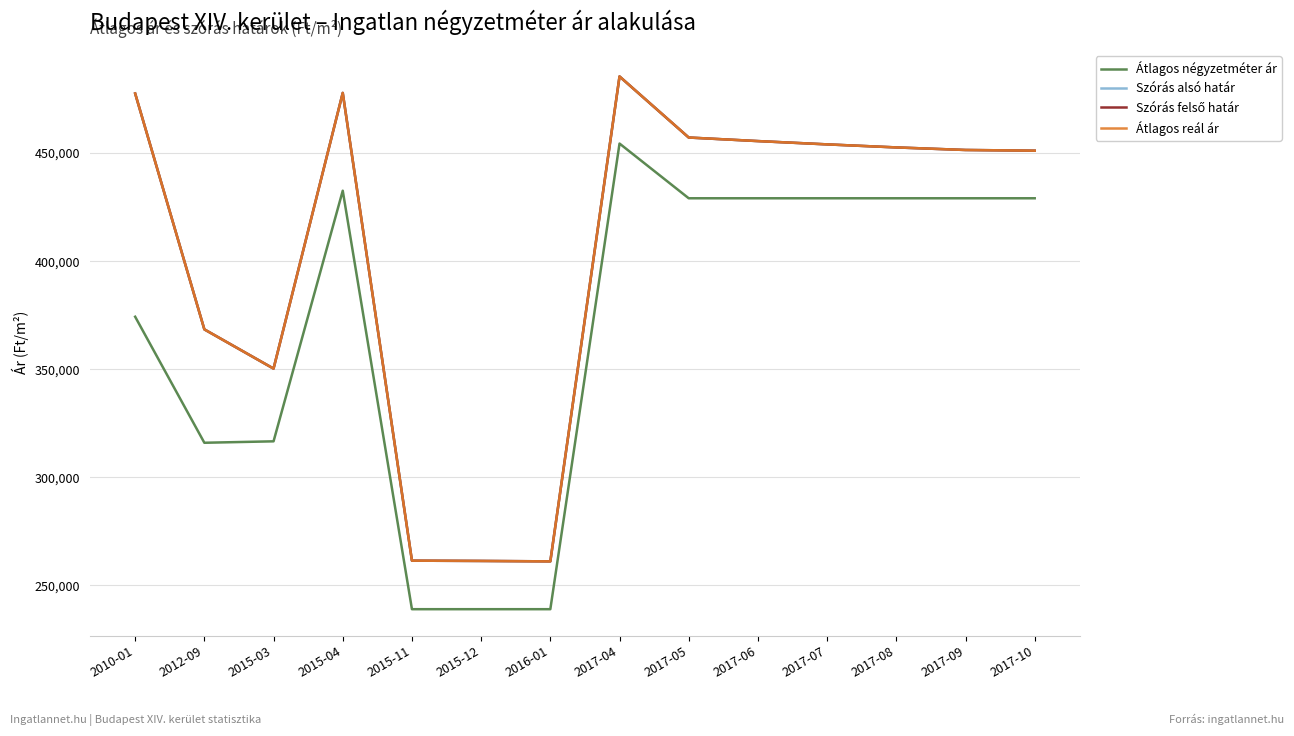

Does the chart have visible grid lines?

Yes